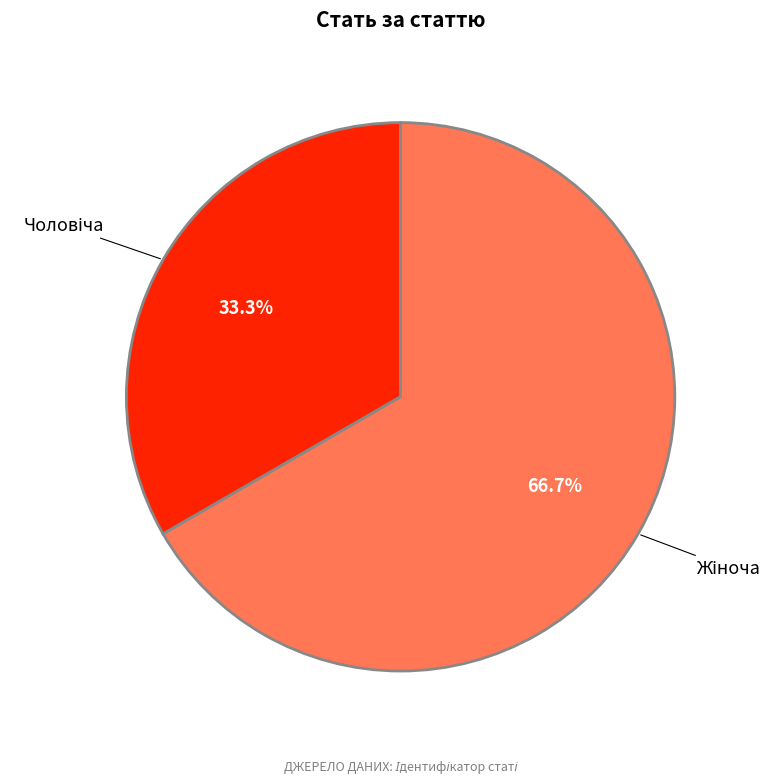

Count the number of slices in the pie.

2